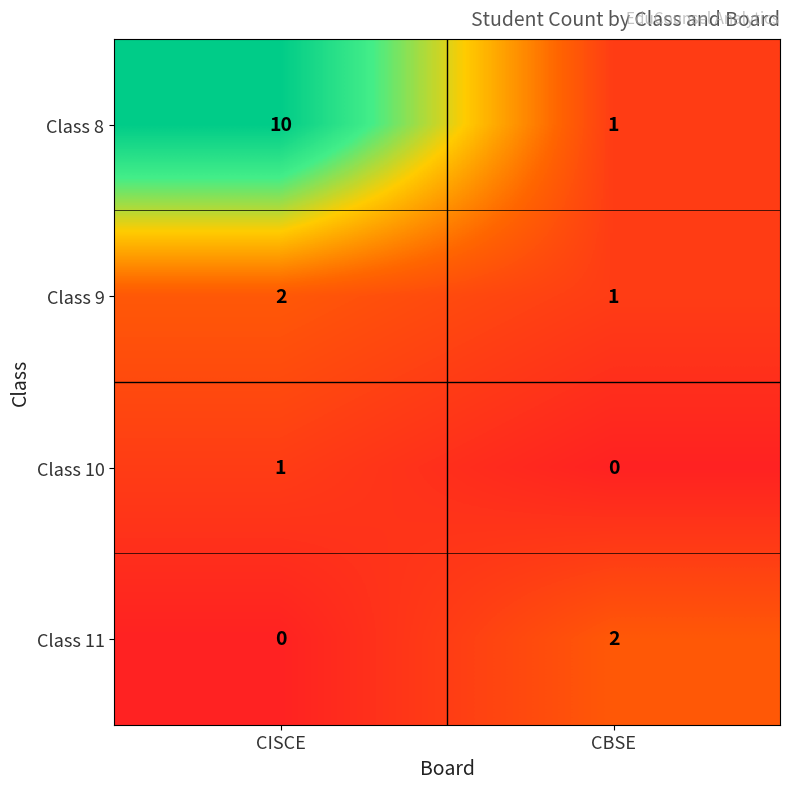

Which category has the highest value across all series?

CISCE